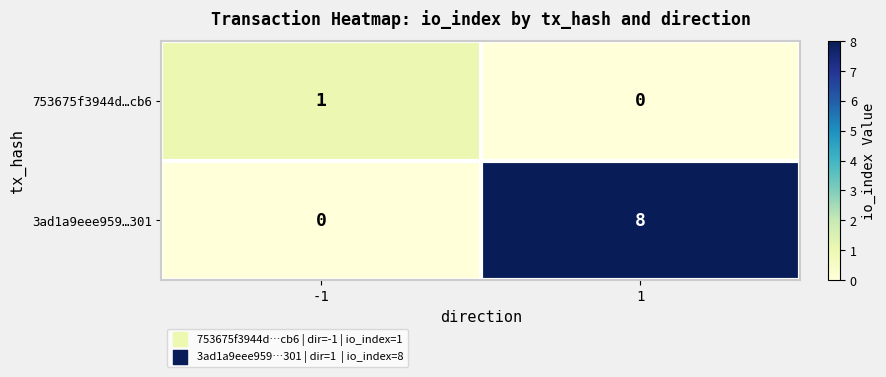

What is the total value across all series at -1?

1